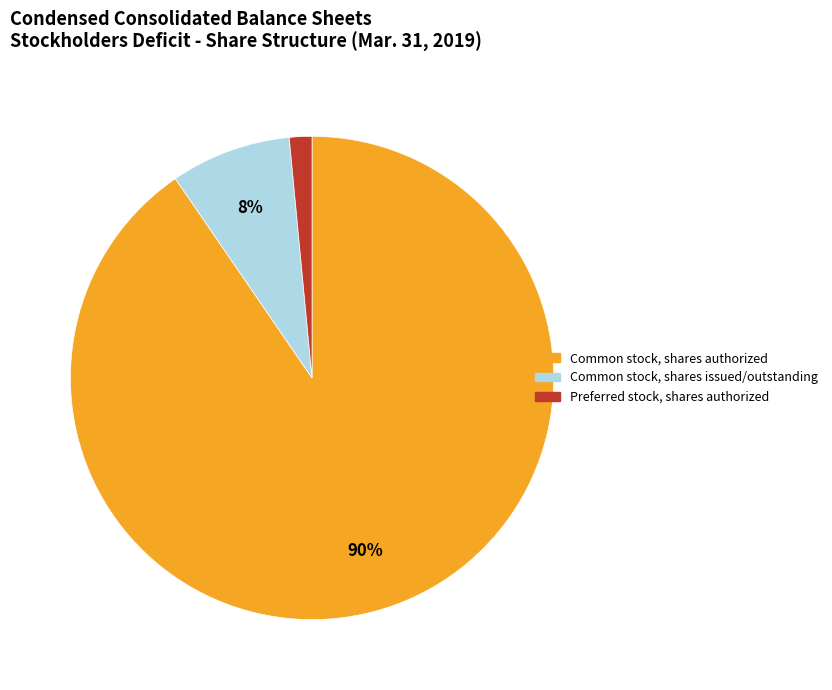

To the nearest percent, what is the average slice percentage?

33%